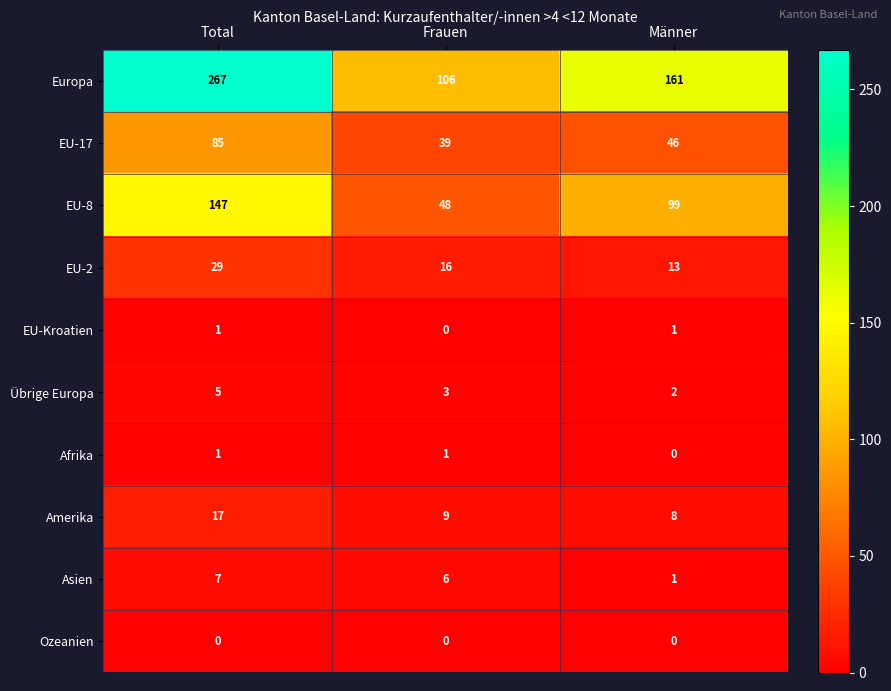

Where is Amerika nearest to the value 12?

Frauen